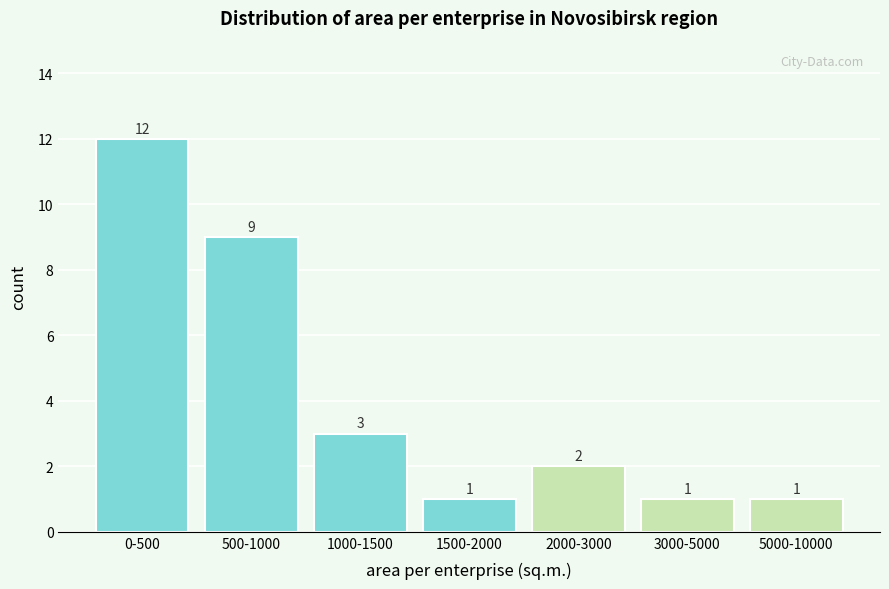

Reading right to left, what are all the values shown in this chart?

1	1	2	1	3	9	12